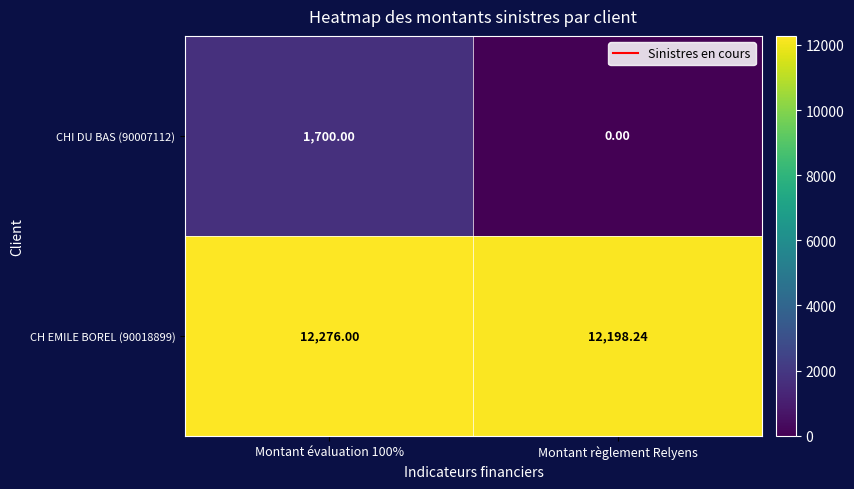

Which label corresponds to the largest value in the chart?

Montant évaluation 100%